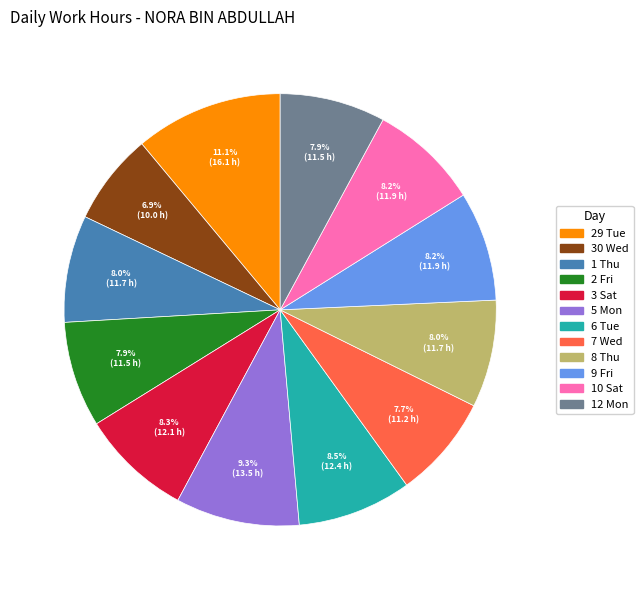

What is the ratio of the value at 3 Sat to the value at 1 Thu?

1.0